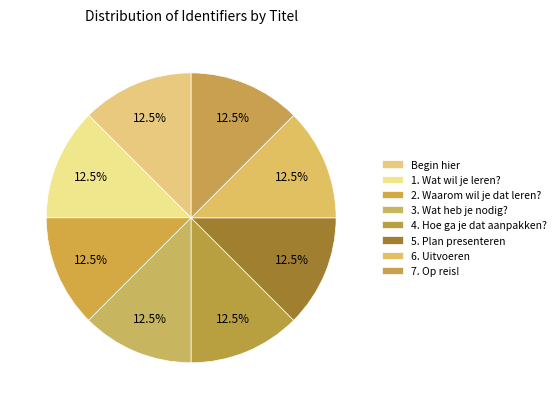

How many segments does this pie chart have?

8